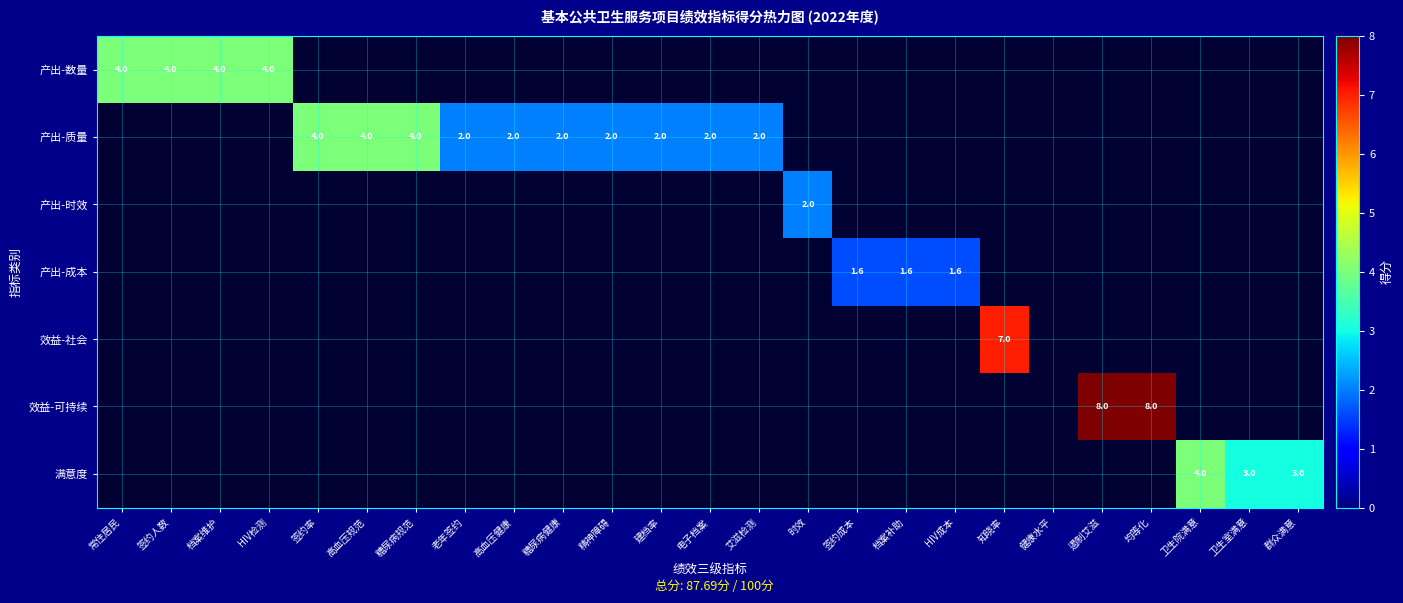

Which label corresponds to the largest value in the chart?

遏制艾滋